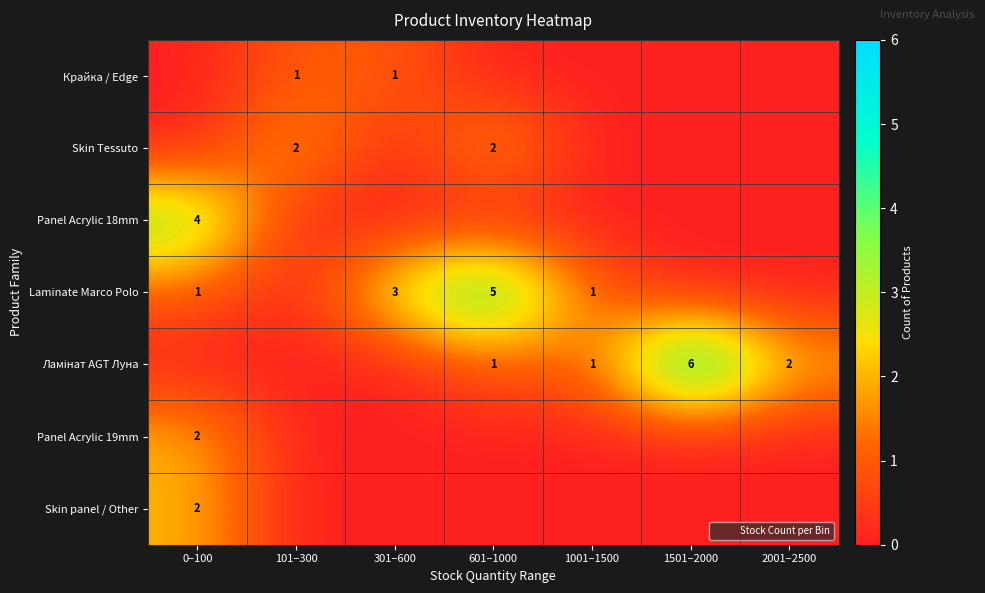

At which label does Laminate Marco Polo reach its peak?

601–1000